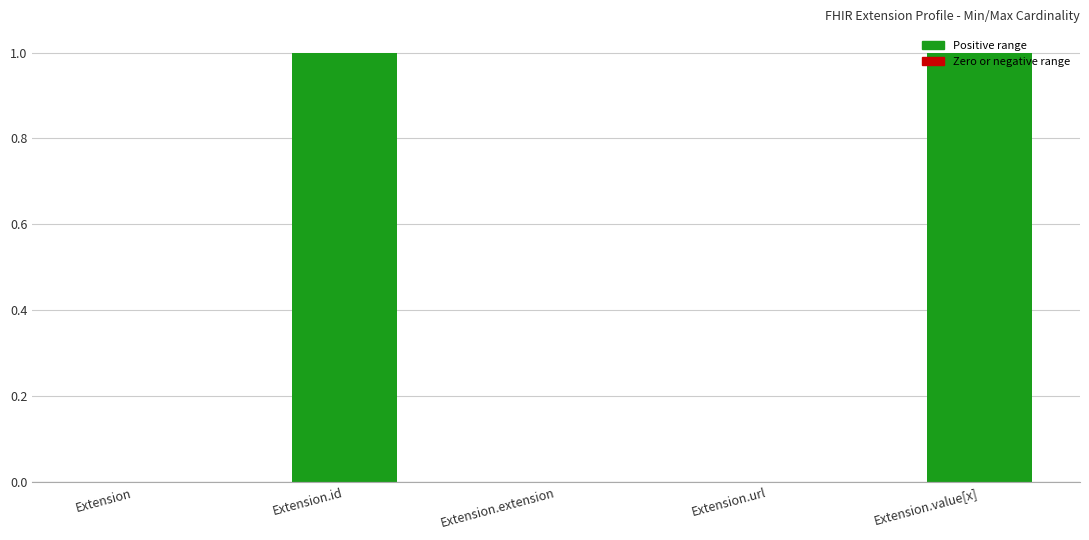

Is it true that the value at Extension.id is 1?

True